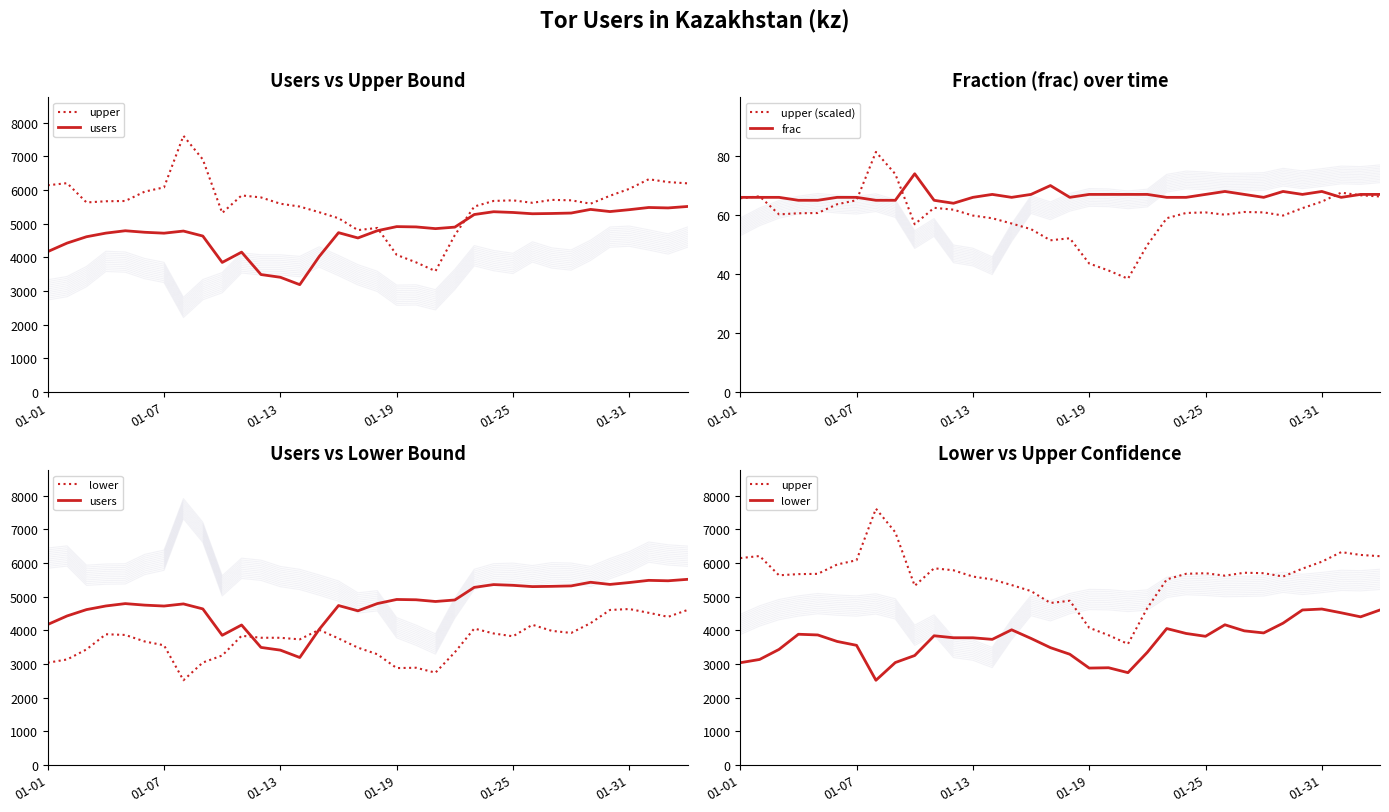

Read the frac value at 29.

67.0